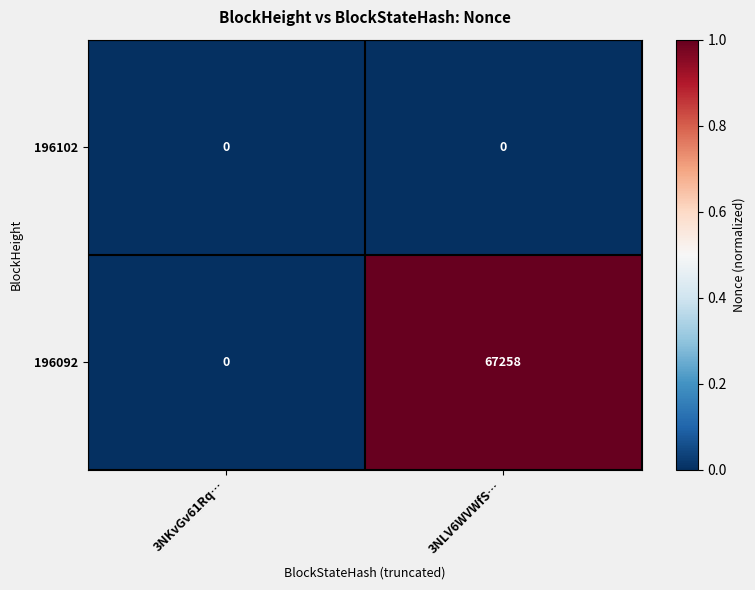

What is the approximate value of 196092 at 3NLV6WVWfS…?

67258